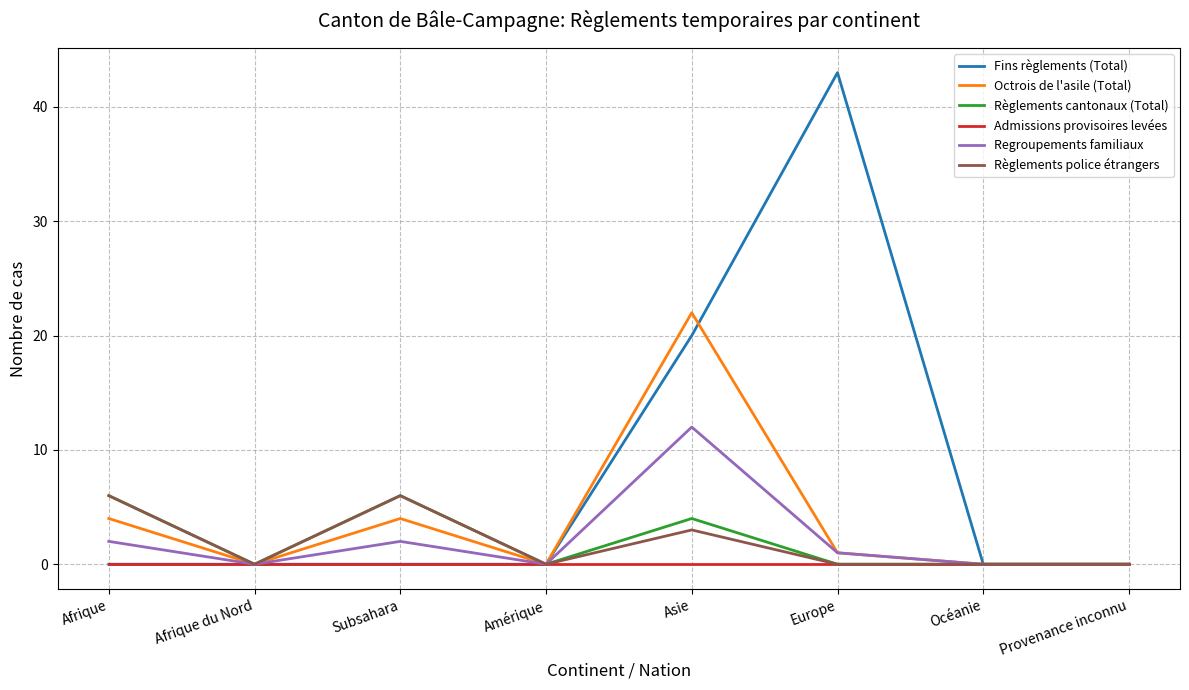

Reading right to left, what are all the values shown in this chart?

Fins règlements (Total): Provenance inconnu=0	Océanie=0	Europe=43	Asie=20	Amérique=0	Subsahara=0	Afrique du Nord=0	Afrique=0
Octrois de l'asile (Total): Provenance inconnu=0	Océanie=0	Europe=1	Asie=22	Amérique=0	Subsahara=4	Afrique du Nord=0	Afrique=4
Règlements cantonaux (Total): Provenance inconnu=0	Océanie=0	Europe=0	Asie=4	Amérique=0	Subsahara=6	Afrique du Nord=0	Afrique=6
Admissions provisoires levées: Provenance inconnu=0	Océanie=0	Europe=0	Asie=0	Amérique=0	Subsahara=0	Afrique du Nord=0	Afrique=0
Regroupements familiaux: Provenance inconnu=0	Océanie=0	Europe=1	Asie=12	Amérique=0	Subsahara=2	Afrique du Nord=0	Afrique=2
Règlements police étrangers: Provenance inconnu=0	Océanie=0	Europe=0	Asie=3	Amérique=0	Subsahara=6	Afrique du Nord=0	Afrique=6